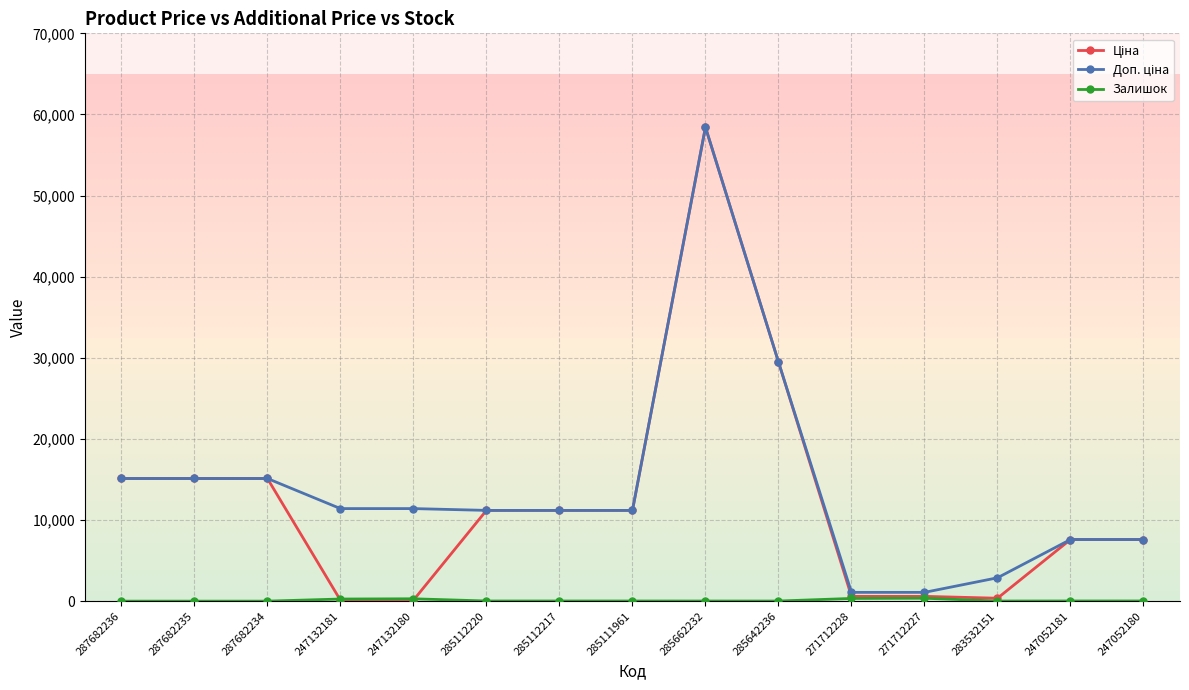

At which category does the chart reach its peak across all series?

285662232